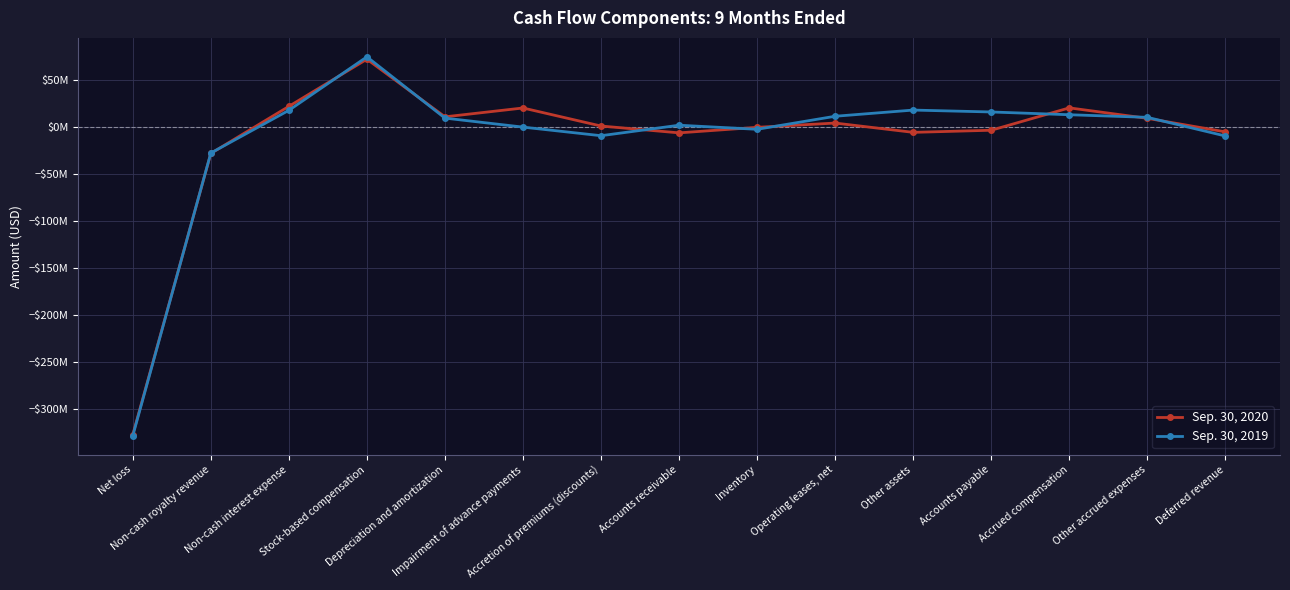

What is the highest value of the Sep. 30, 2020 series?

72274000